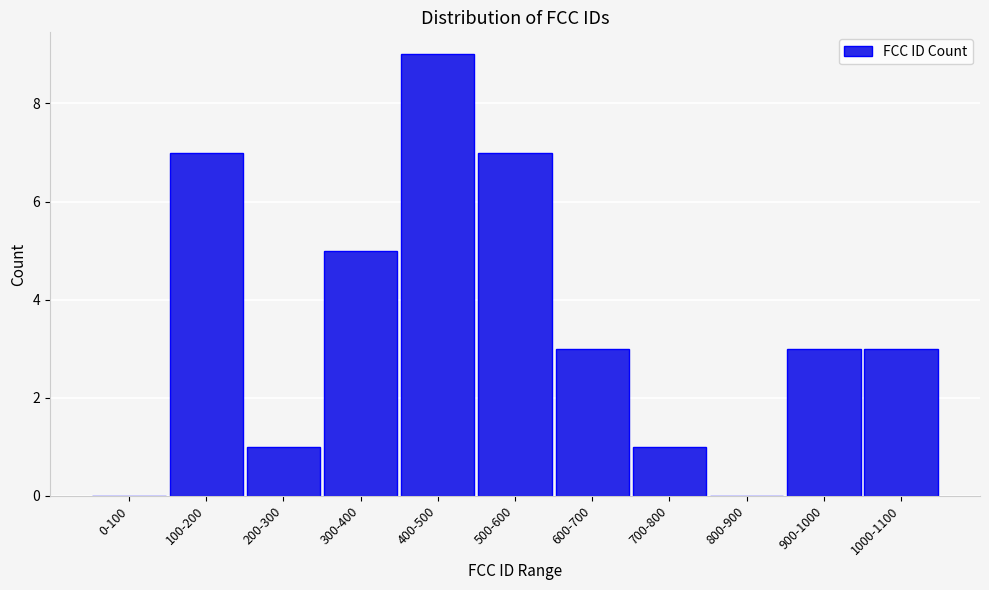

Reading left to right, list all the values displayed in this chart.

0-100=0	100-200=7	200-300=1	300-400=5	400-500=9	500-600=7	600-700=3	700-800=1	800-900=0	900-1000=3	1000-1100=3